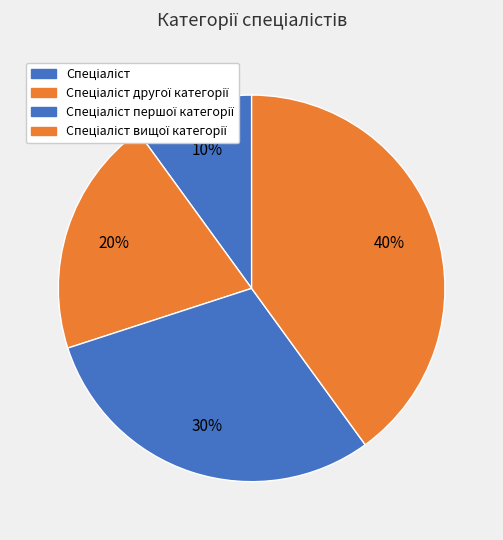

Does Спеціаліст другої категорії represent more than half of the total?

No